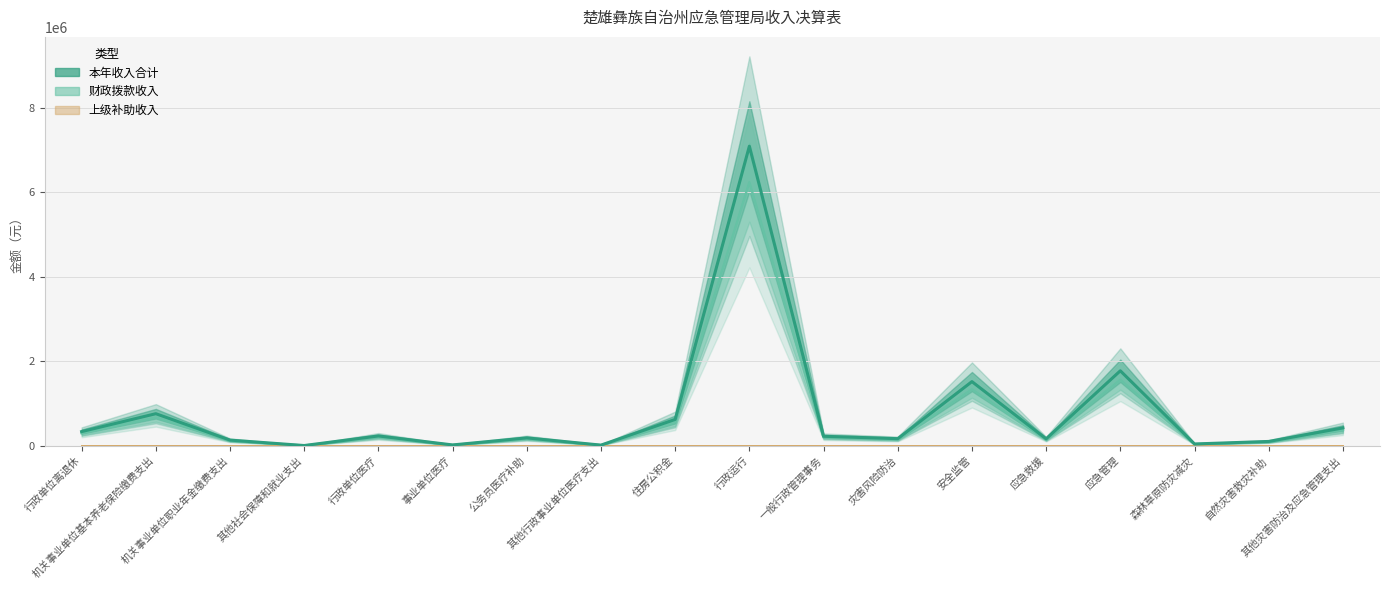

What is the difference between the second highest and minimum values in the 本年收入合计 series?

1770868.3